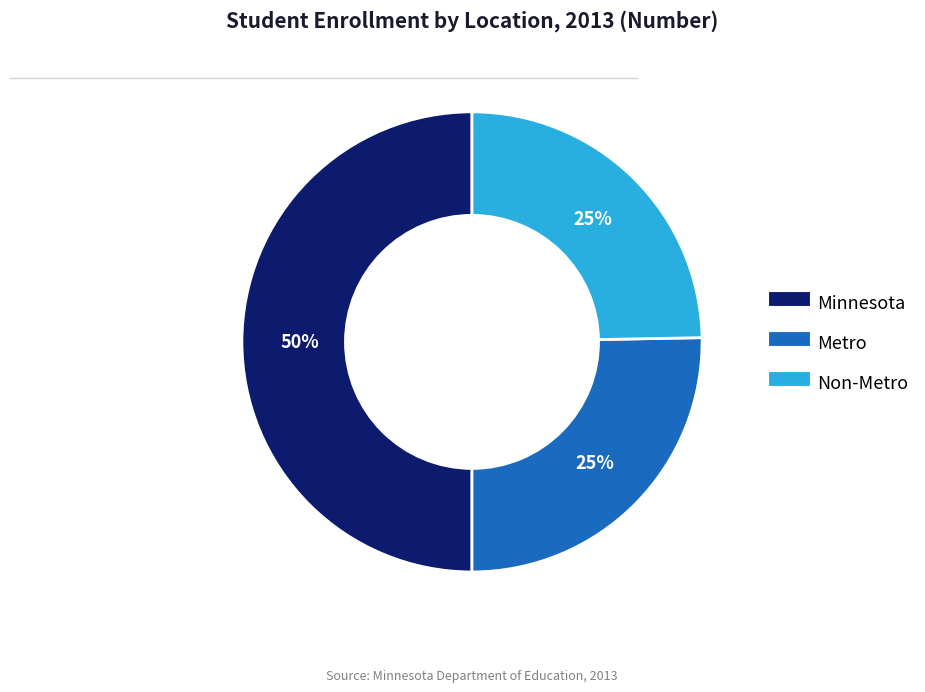

Do Minnesota and Non-Metro together represent more than half of the pie?

Yes